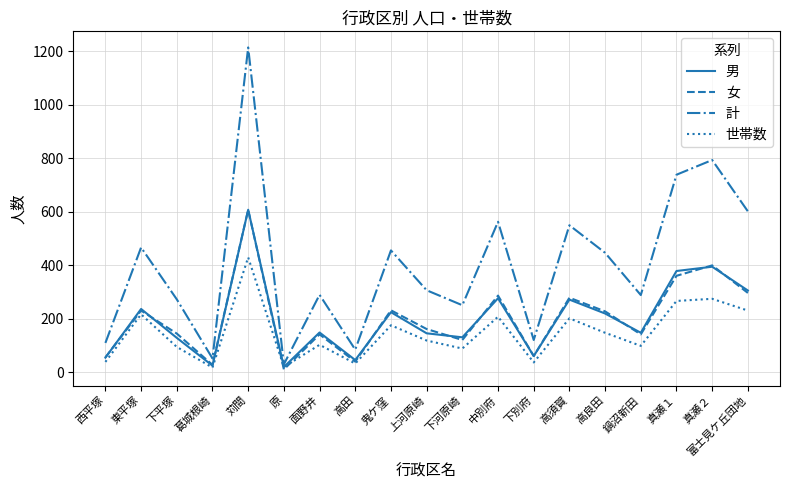

What is the approximate value of 男 at 高須賀?

271